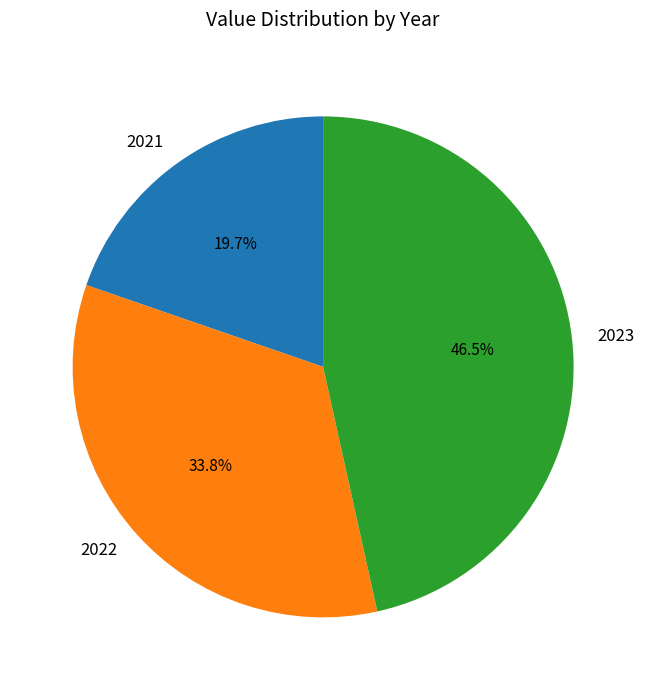

What percentage is NOT represented by 2021?

80.3%